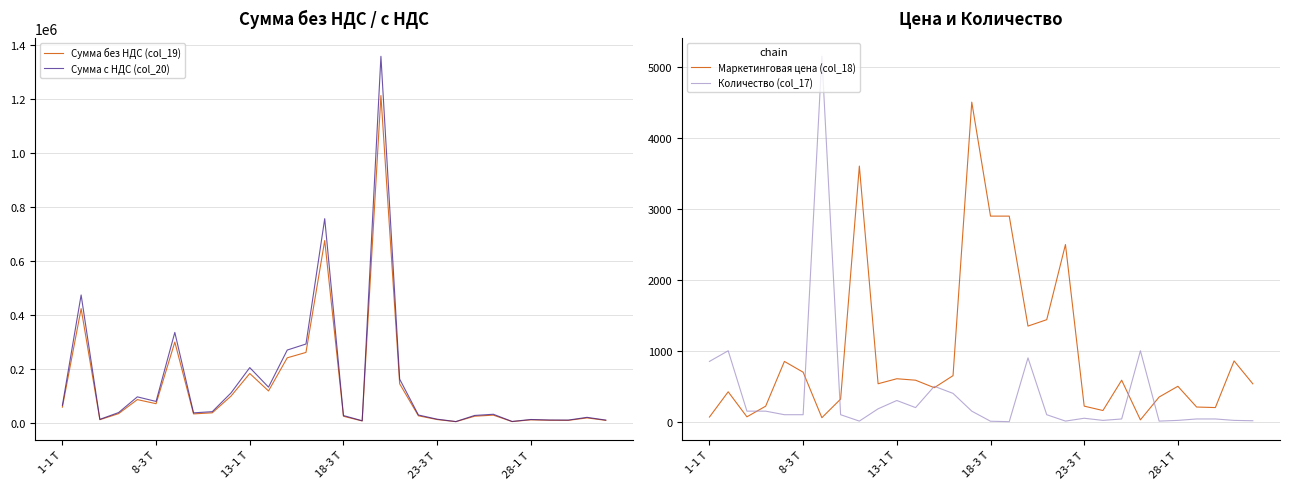

At 14, list the series in order from smallest to largest.

Количество (col_17), Маркетинговая цена (col_18), Сумма без НДС (col_19), Сумма с НДС (col_20)